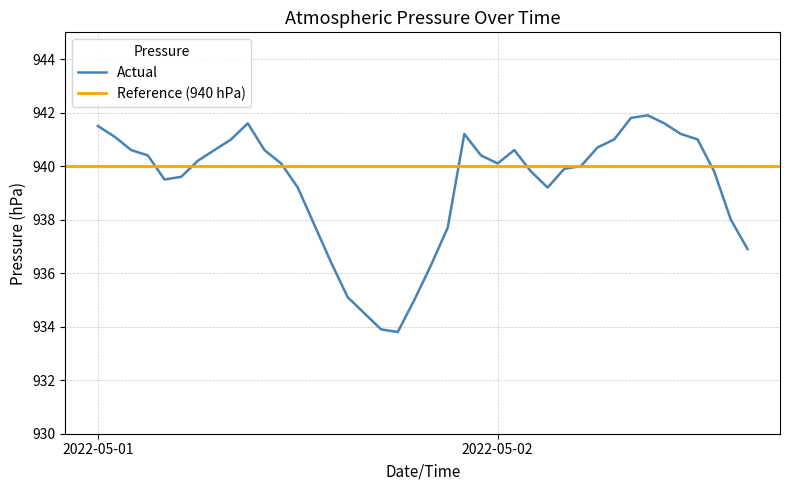

What is the difference between the maximum and second lowest values?

8.0